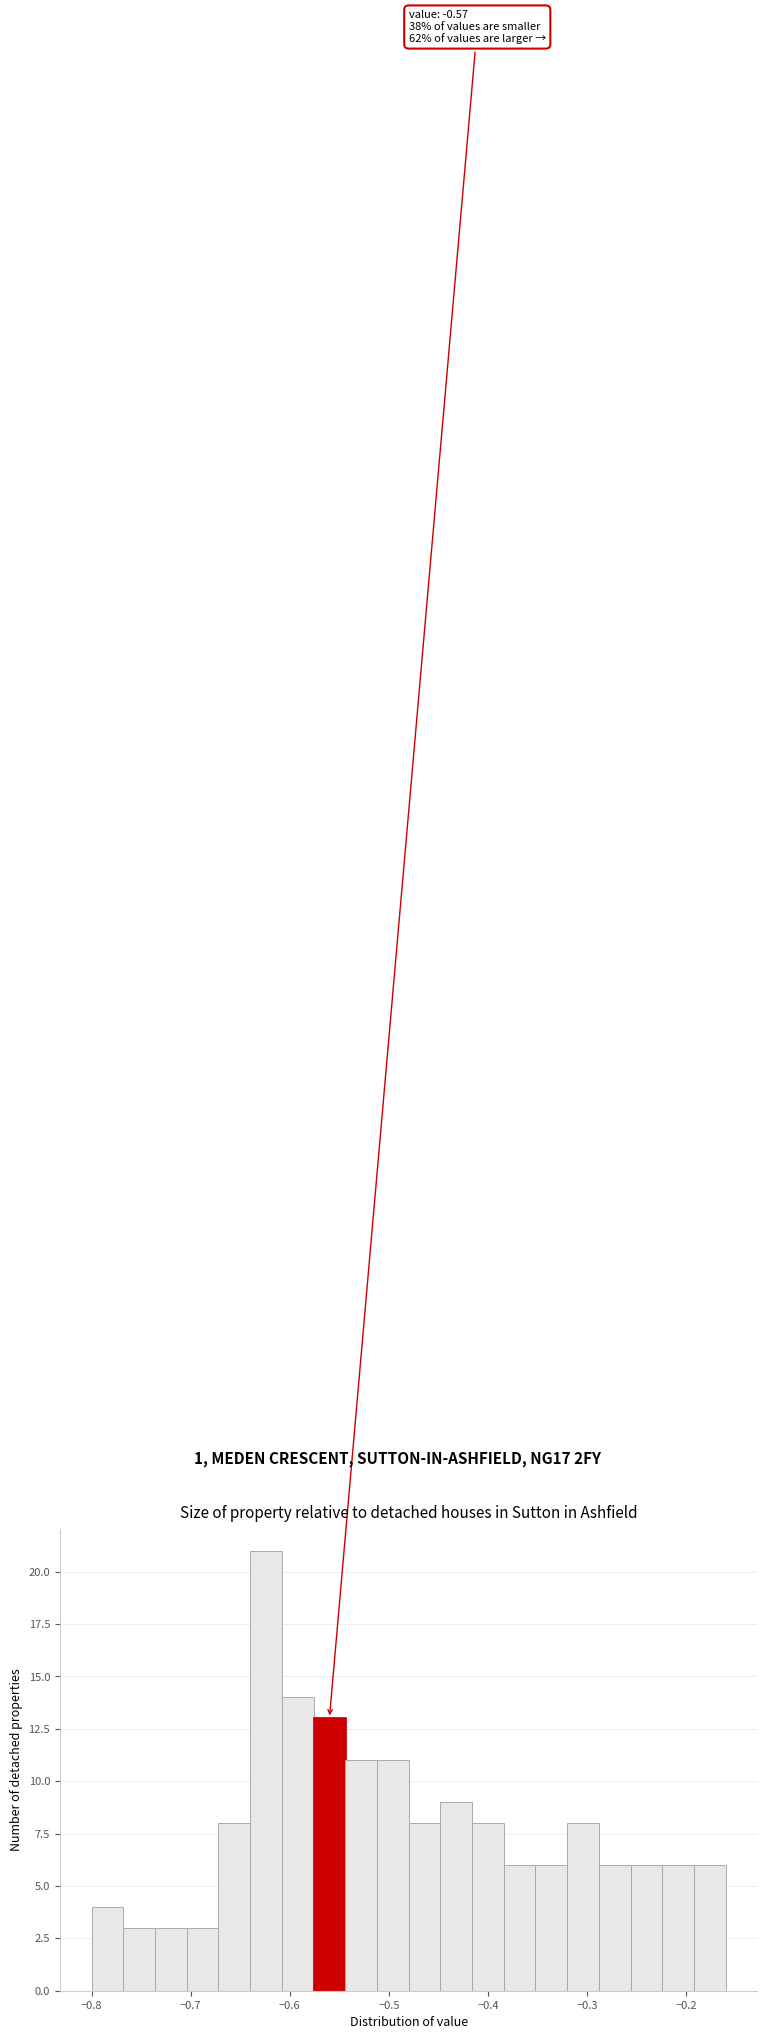

Read against the x-axis, roughly where is the centre of the tallest bar?

-0.62